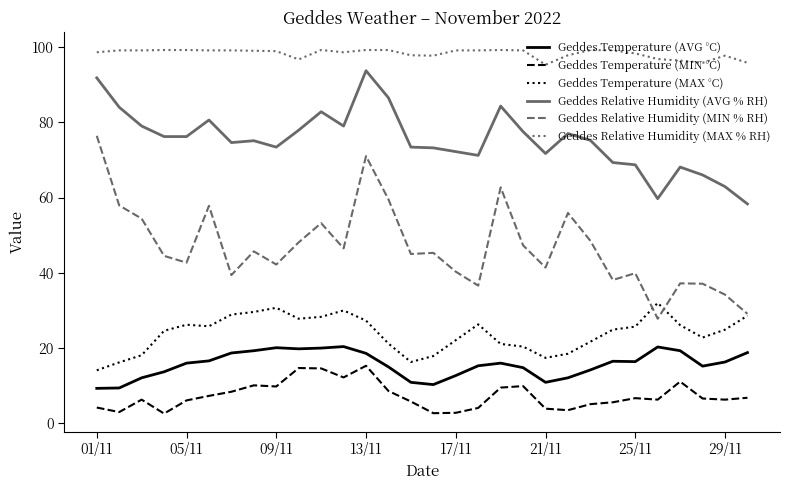

Rank the series by their maximum value, from highest to lowest.

Geddes Relative Humidity (MAX % RH), Geddes Relative Humidity (AVG % RH), Geddes Relative Humidity (MIN % RH), Geddes Temperature (MAX °C), Geddes Temperature (AVG °C), Geddes Temperature (MIN °C)